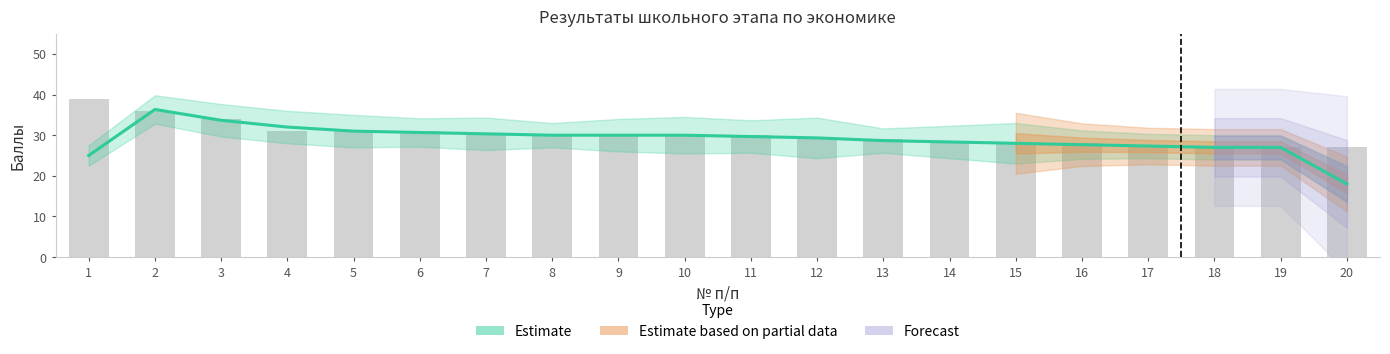

Where is the data nearest to the value 27?

18